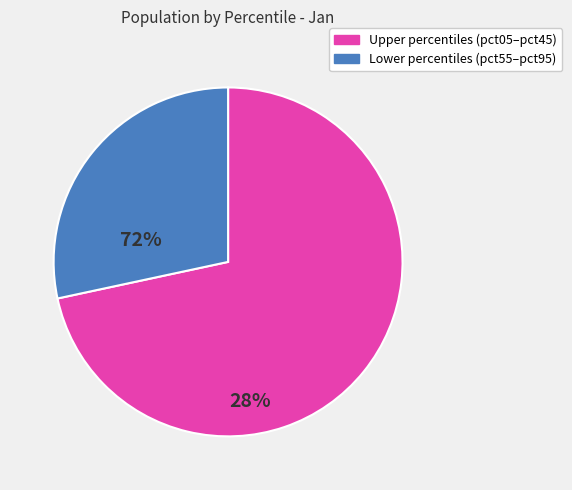

Count the number of slices in the pie.

2